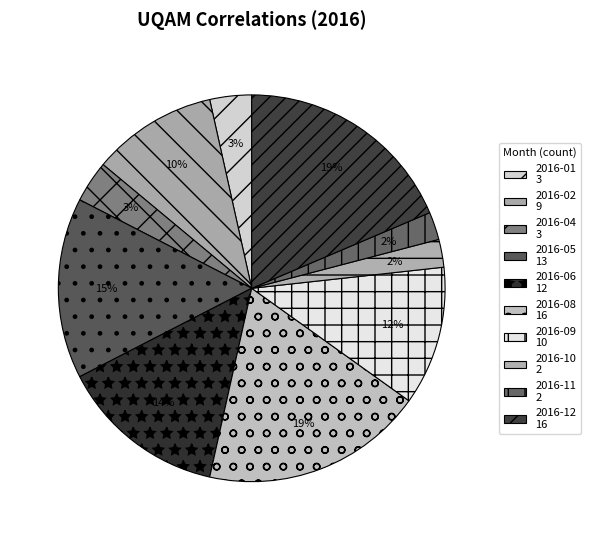

Is there a majority slice in this chart?

No